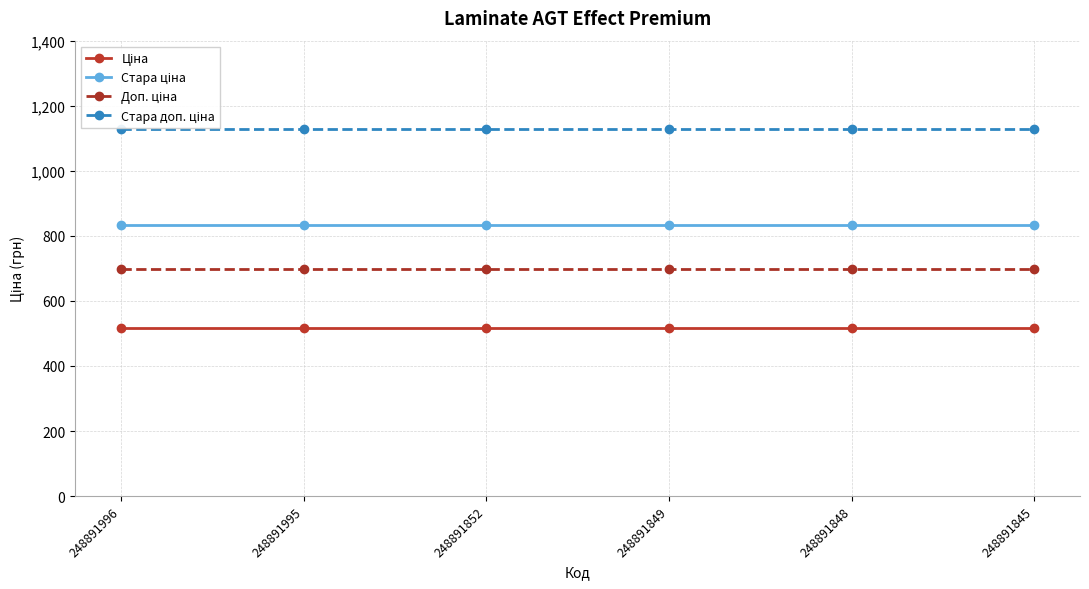

How many distinct data groups are displayed?

4